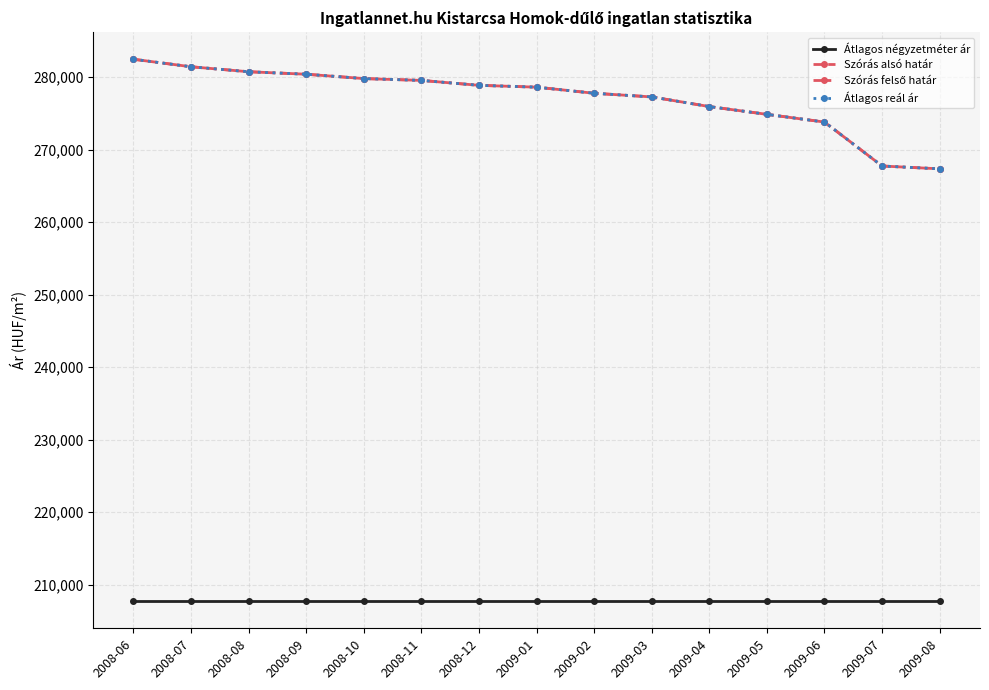

True or false: Szórás alsó határ has a value of 274883 at 2009-05.

True